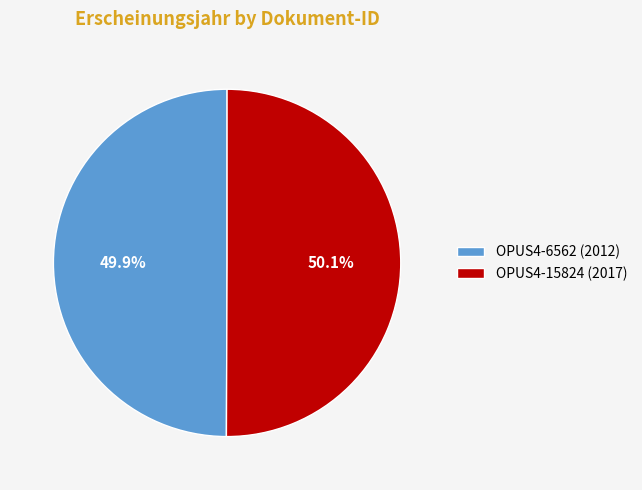

Approximately how many times larger is the value at OPUS4-6562 (2012) compared to OPUS4-15824 (2017)?

1.0